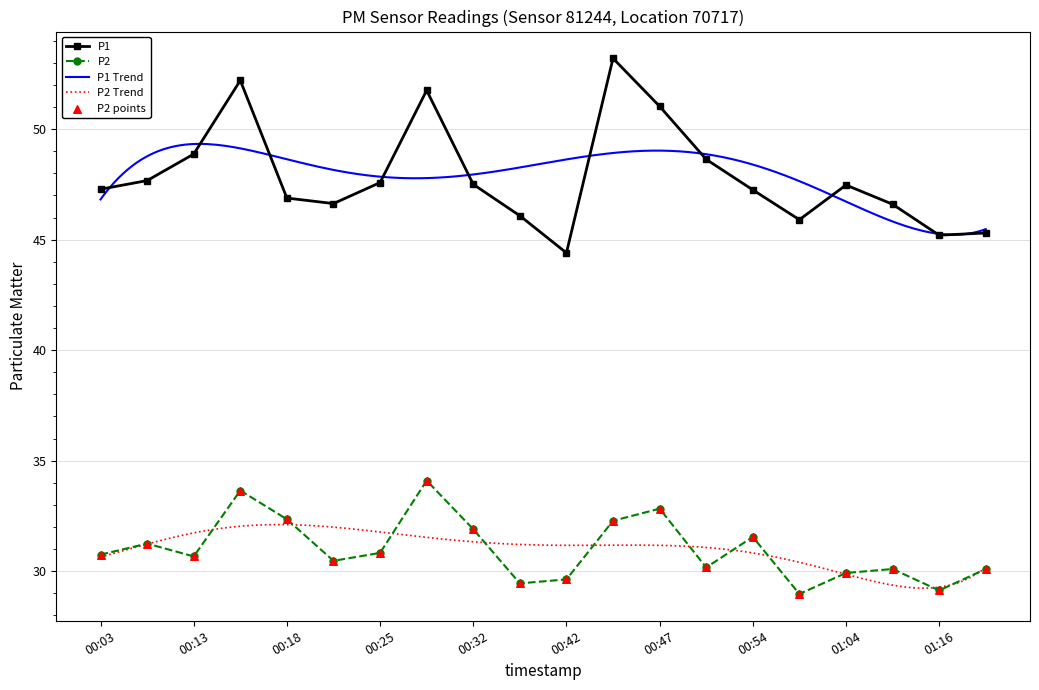

At which category is the sum across all series the highest?

00:15